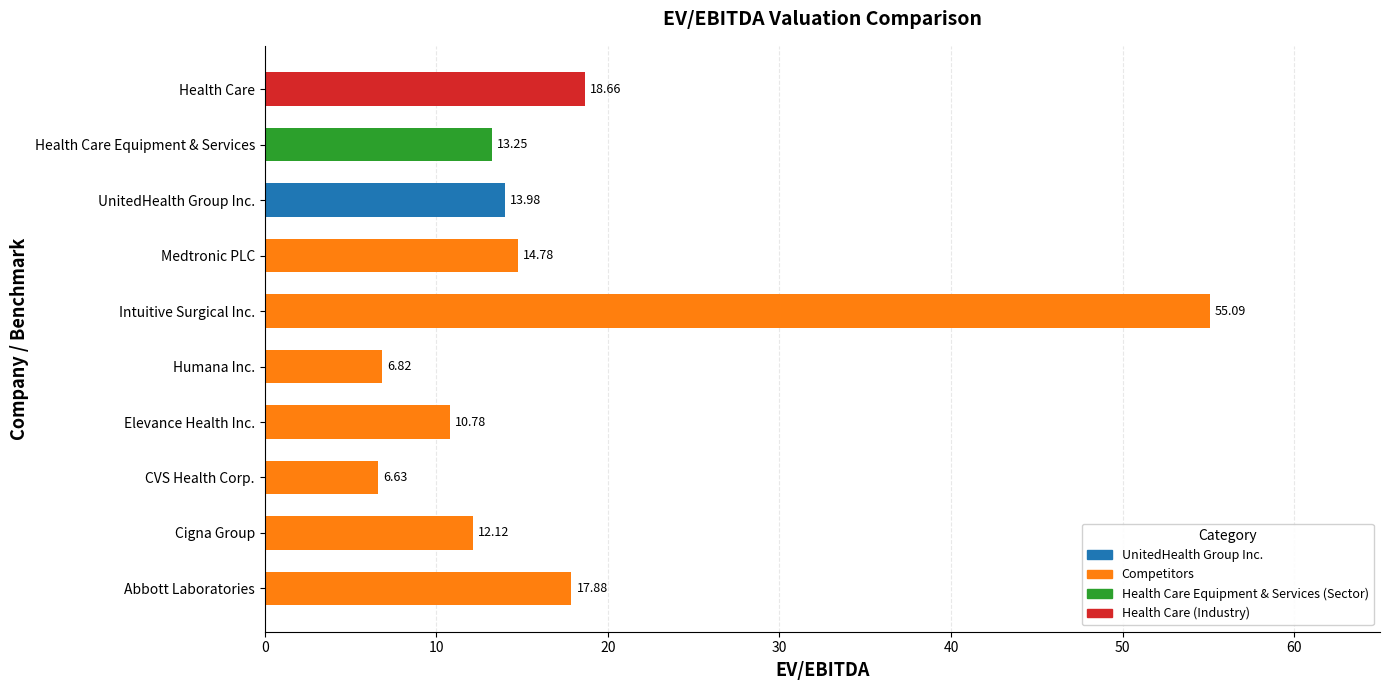

Rank the categories by value from highest to lowest.

Intuitive Surgical Inc., Health Care, Abbott Laboratories, Medtronic PLC, UnitedHealth Group Inc., Health Care Equipment & Services, Cigna Group, Elevance Health Inc., Humana Inc., CVS Health Corp.